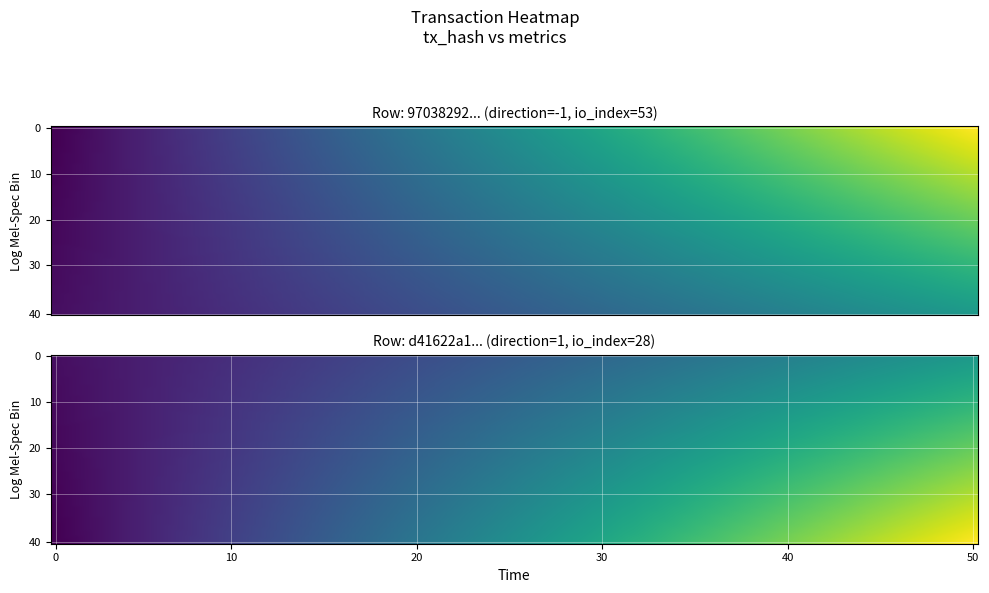

Rank the series by their average value, from lowest to highest.

d41622a14e5a4724001fc79485a7b32b5d7ffed, 97038292bedab3c803f84e0eb6f0242ffdef39c